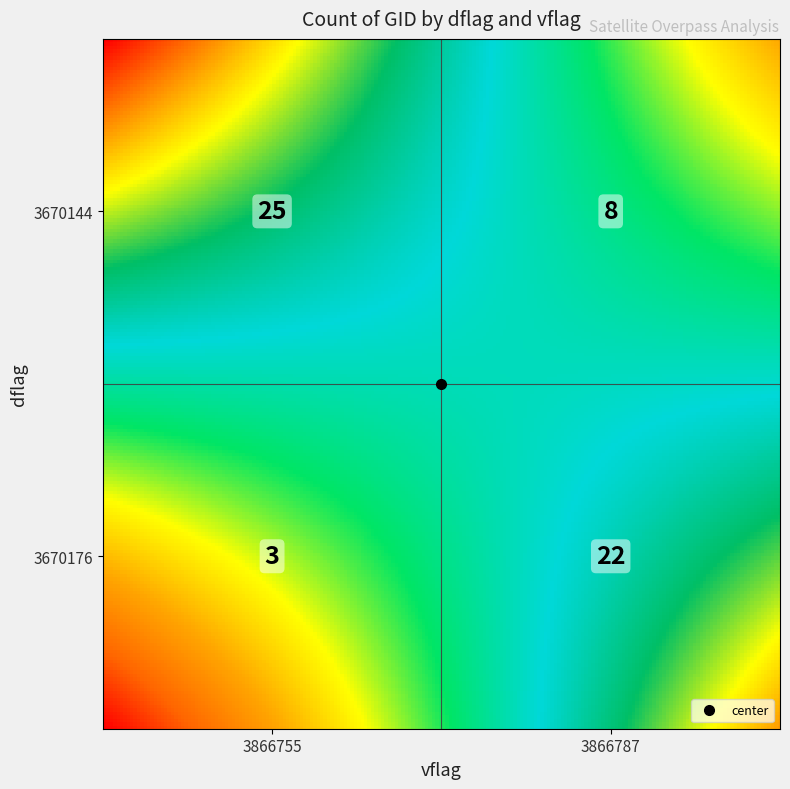

Rank the categories by value from highest to lowest.

3670144_3866755, 3670176_3866787, 3670144_3866787, 3670176_3866755